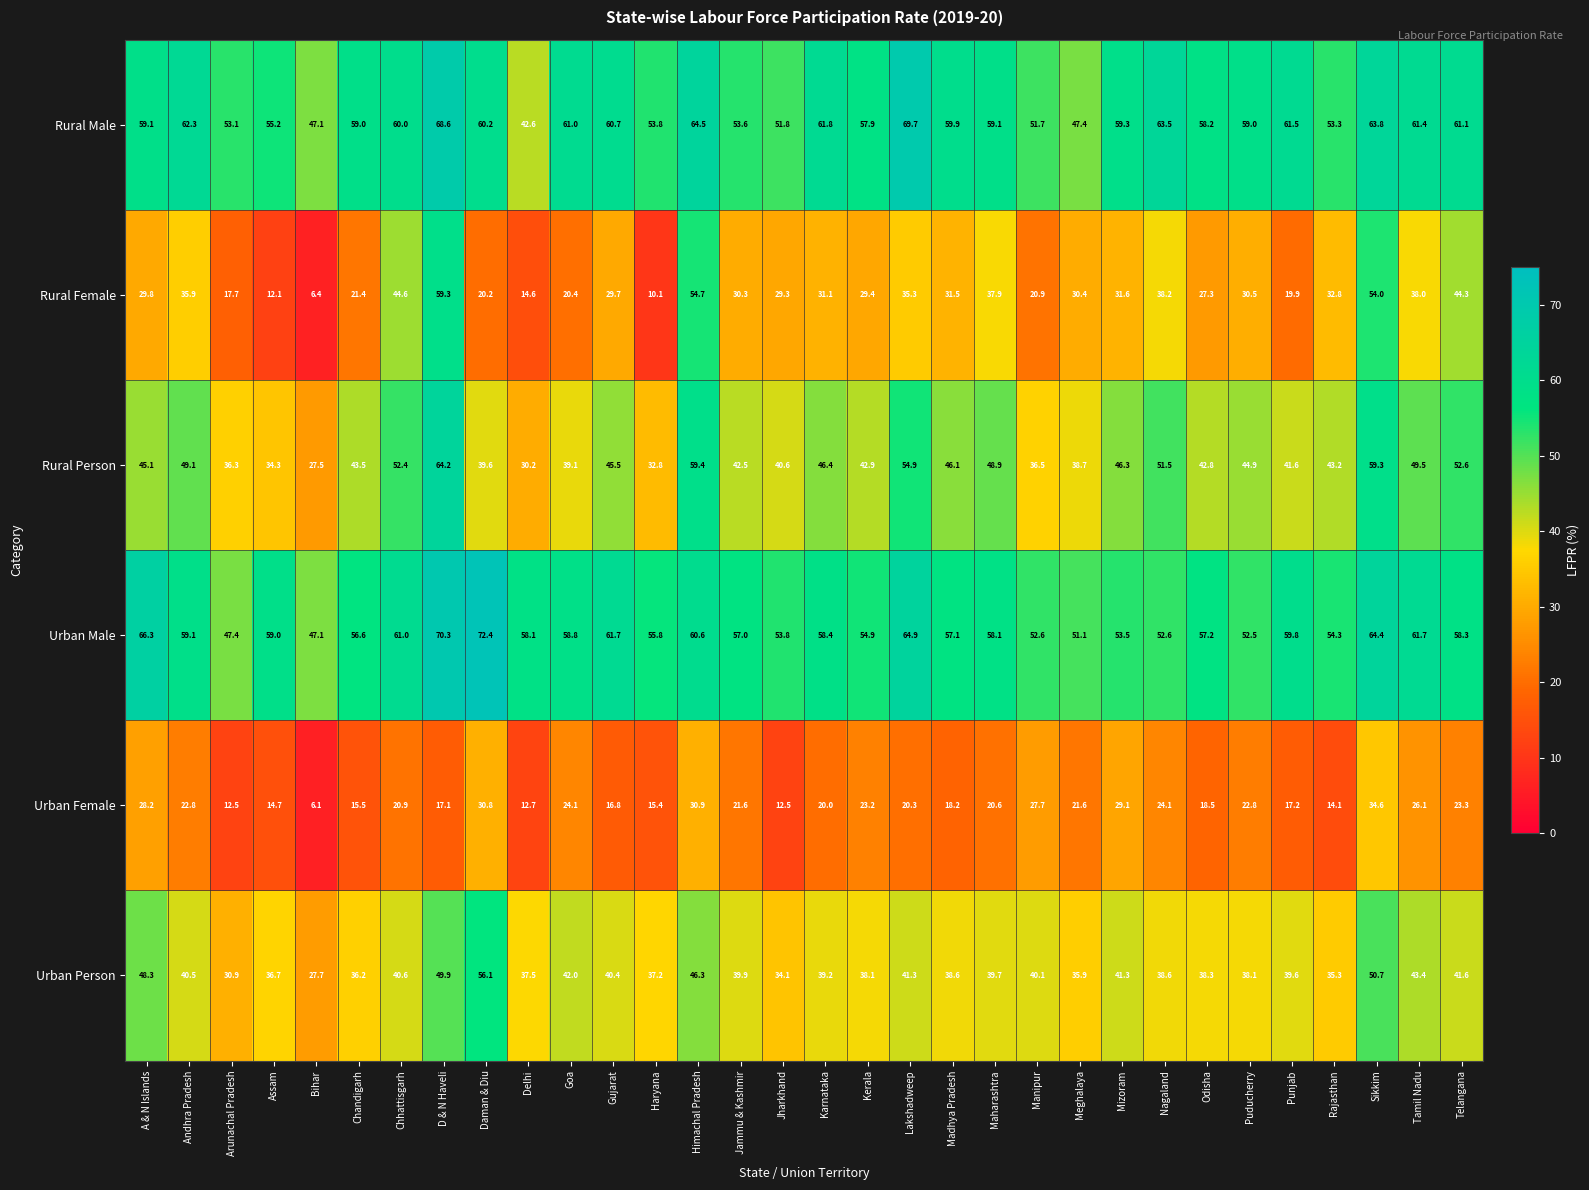

At which category does the chart reach its peak across all series?

Daman & Diu